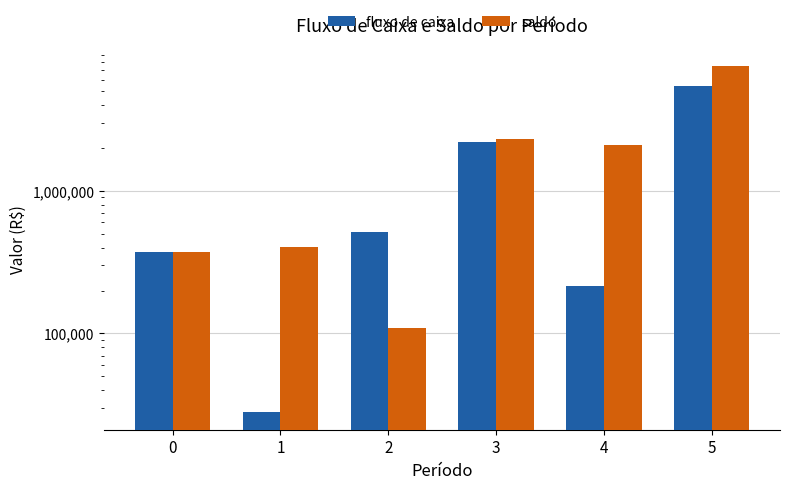

How many bars are there in each group?

2